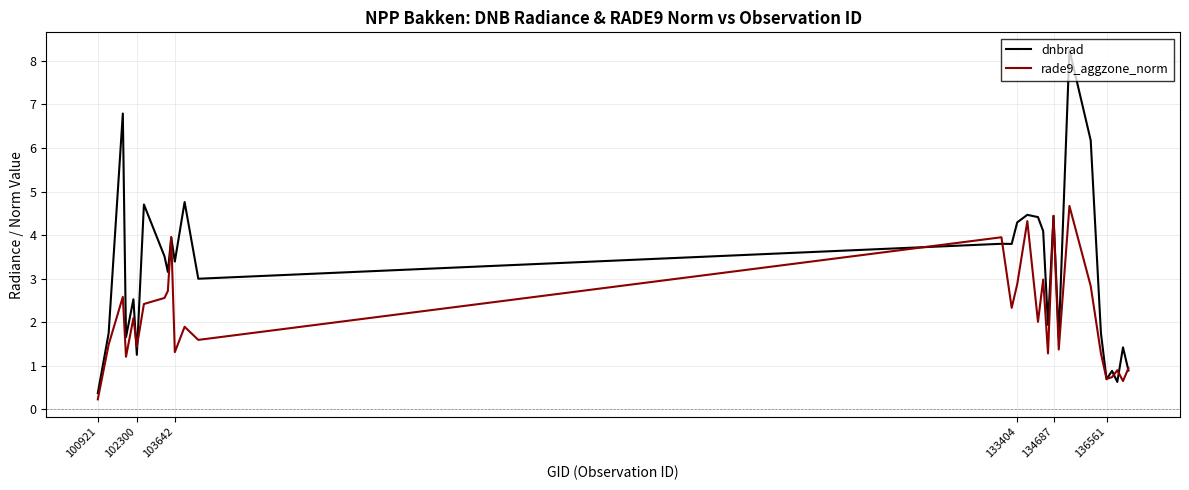

What is the sum of all dnbrad values?

94.4